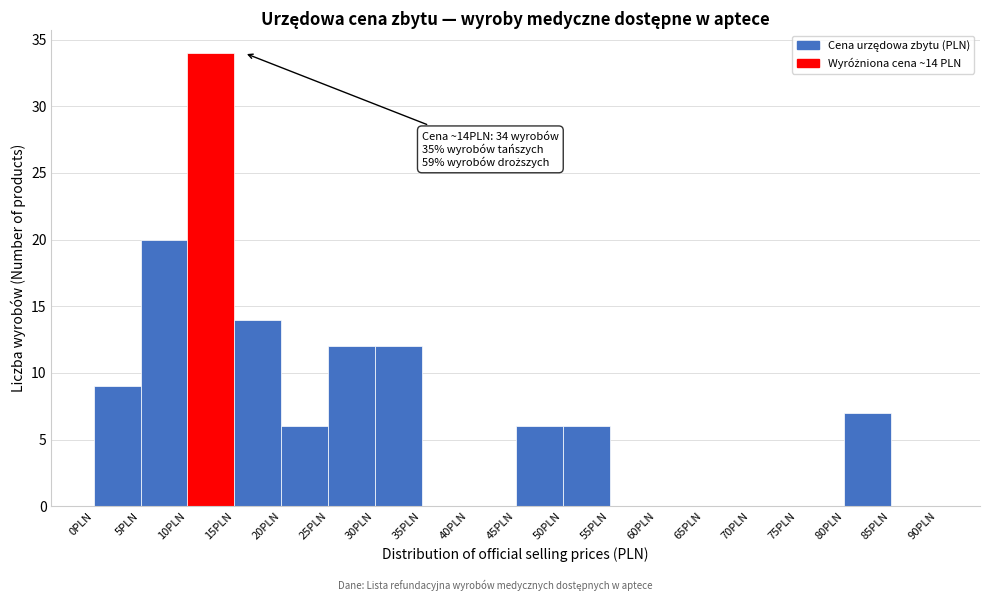

Over which range of the x-axis is the bar tallest?

10 to 15